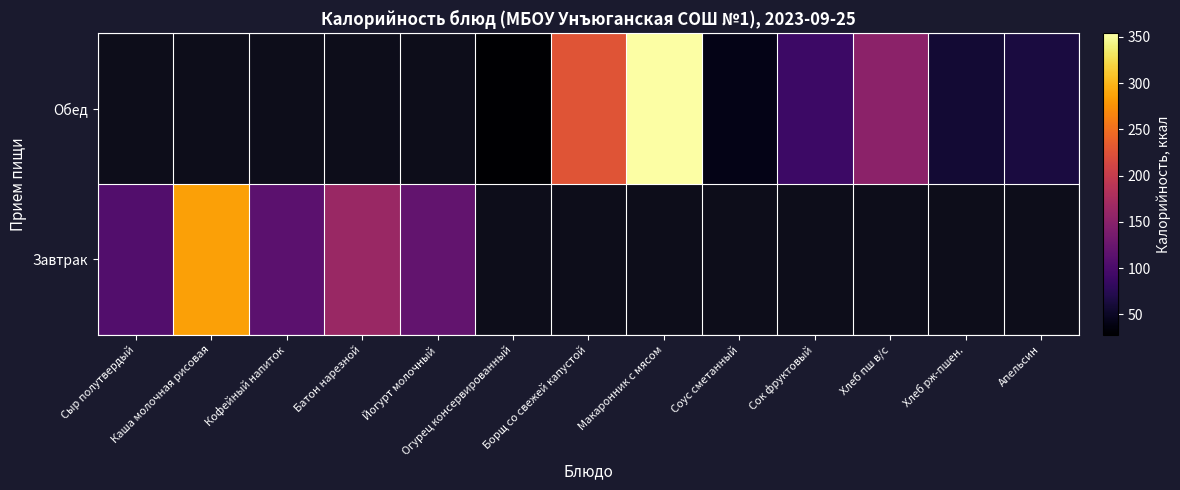

Is it true that Обед equals 41.9 at Соус сметанный?

True